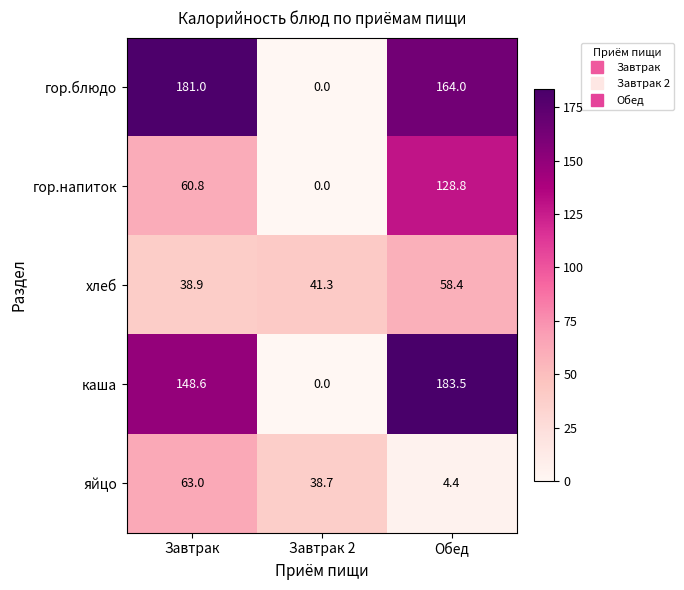

The яйцо series shows 38.7 at Завтрак 2. True or false?

True